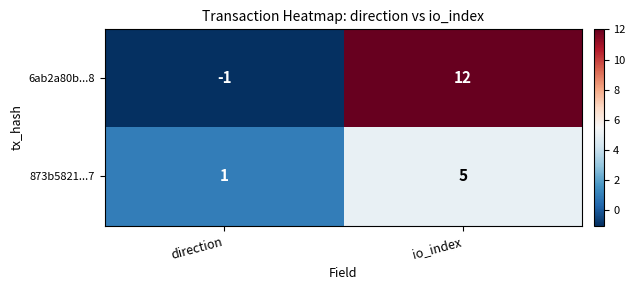

At which label is 873b5821...7 closest to 3?

direction